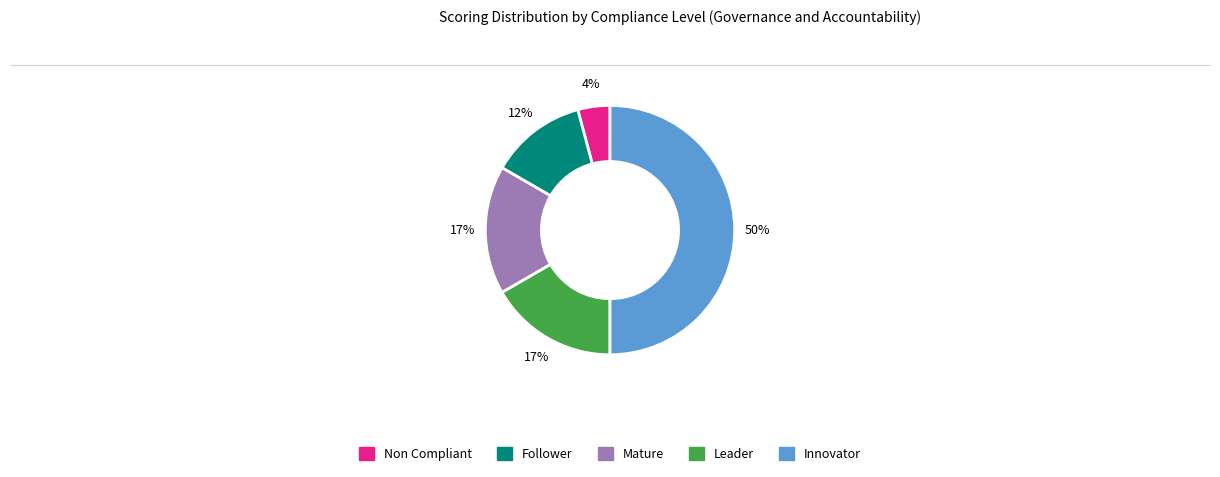

Is it true that Leader is 17% of the pie?

True